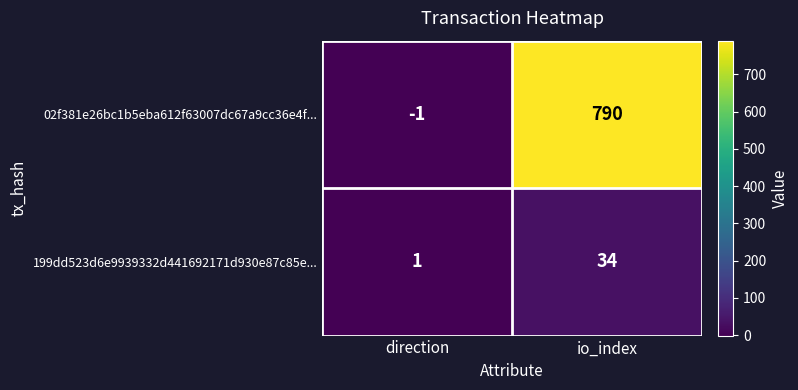

The 02f381e26bc1b5eba612f63007dc67a9cc36e4f... series shows 1140 at io_index. True or false?

False